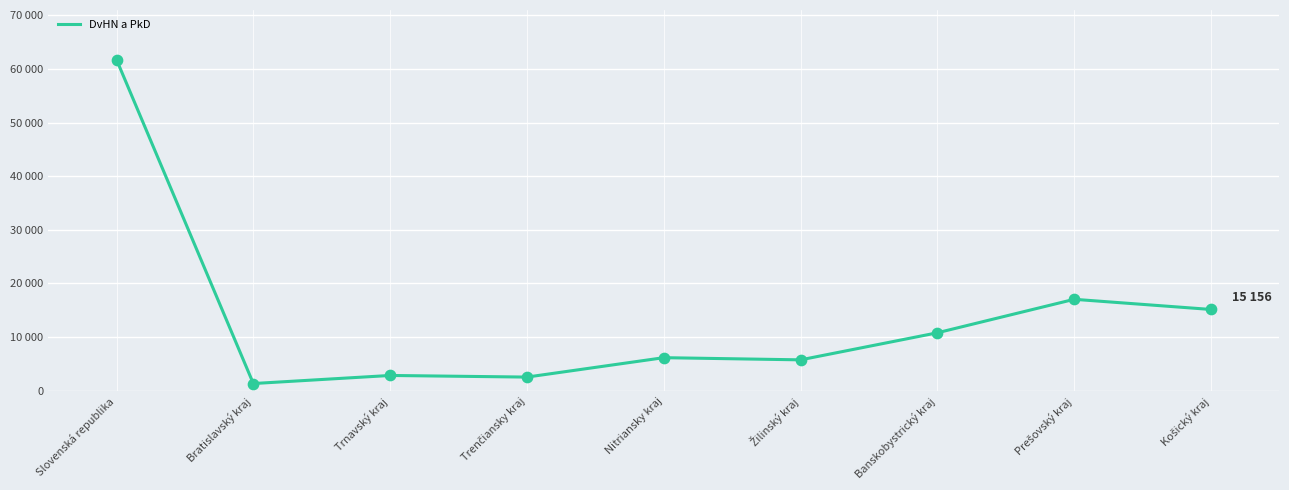

Is this an area chart (filled region under the line)?

No